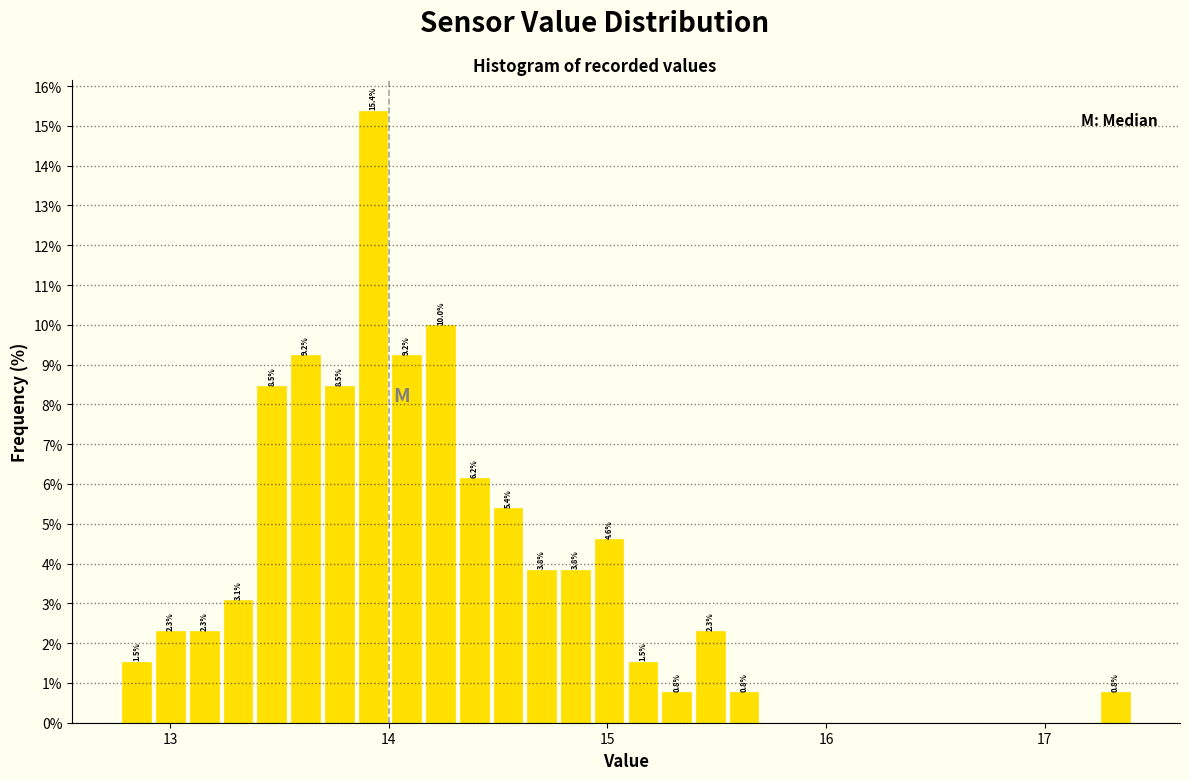

Around what value on the x-axis is the tallest bar? Give the approximate position of its centre, as read against the axis.

13.9